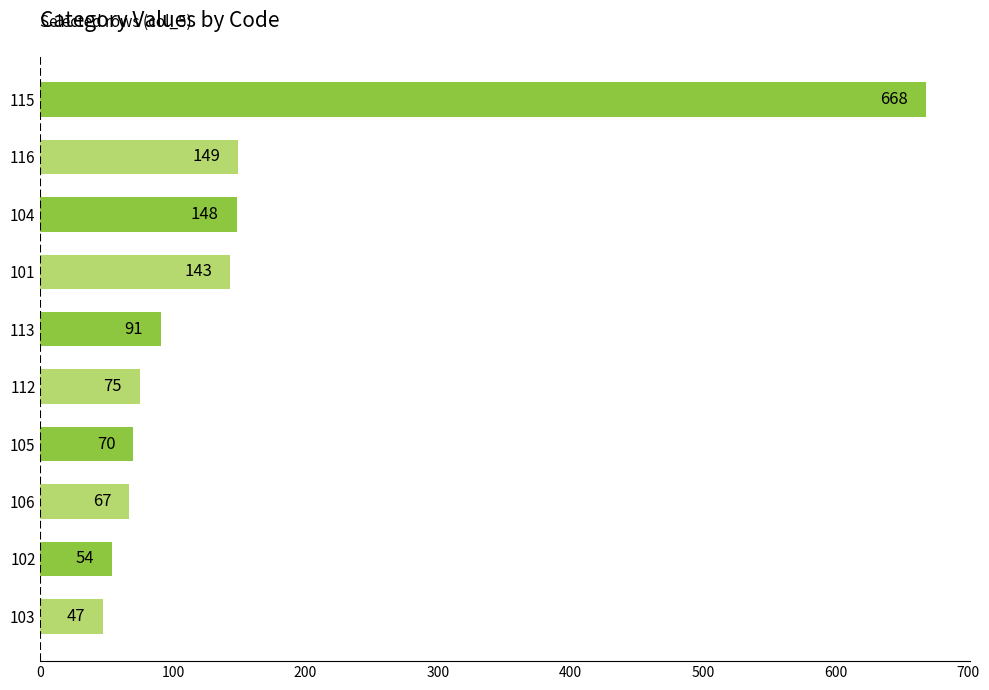

Count the number of categories in the chart.

10